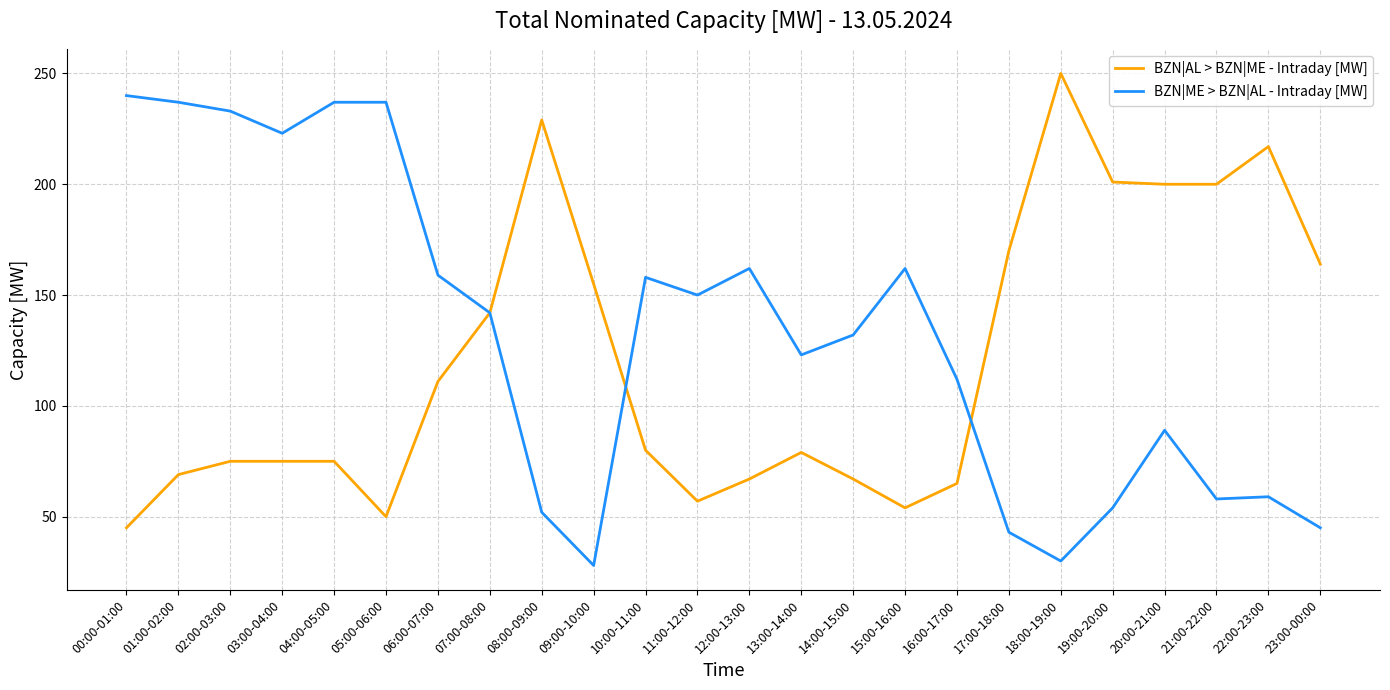

Rank the series by their maximum value, from lowest to highest.

BZN|ME > BZN|AL - Intraday [MW], BZN|AL > BZN|ME - Intraday [MW]